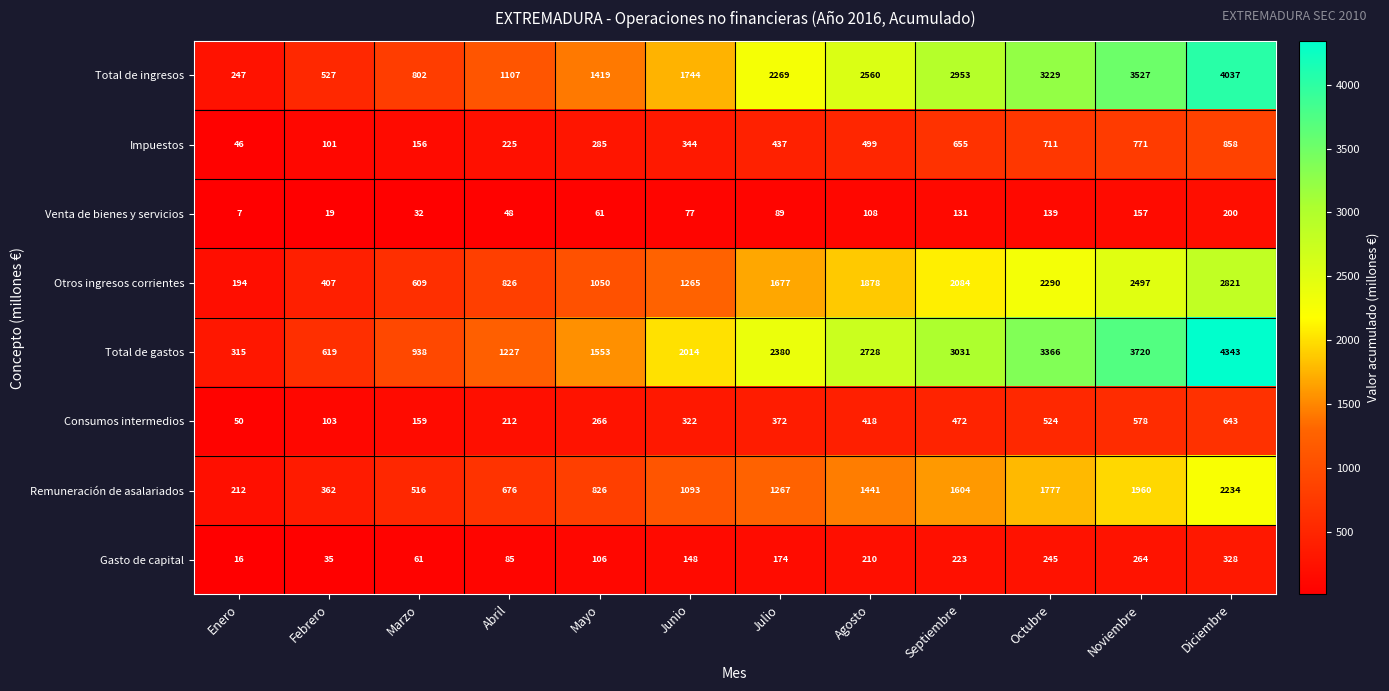

Where is Gasto de capital nearest to the value 172?

Julio